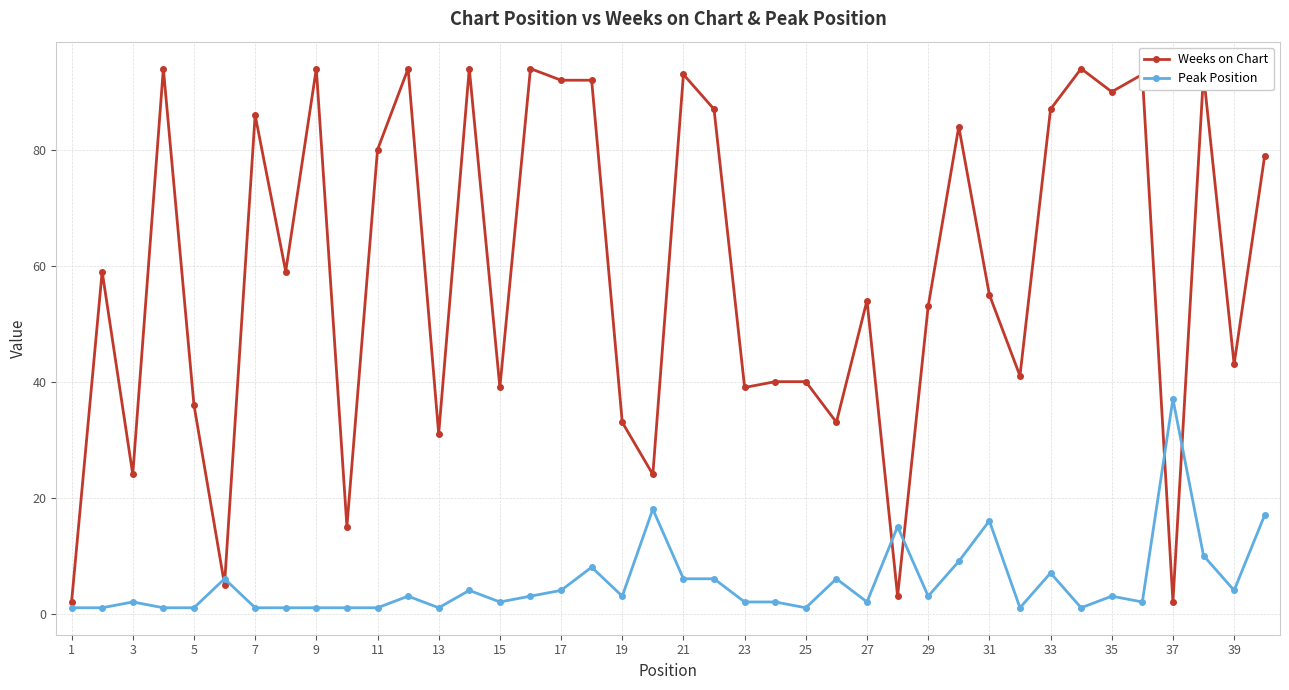

Does the chart display data point markers on the line(s)?

Yes